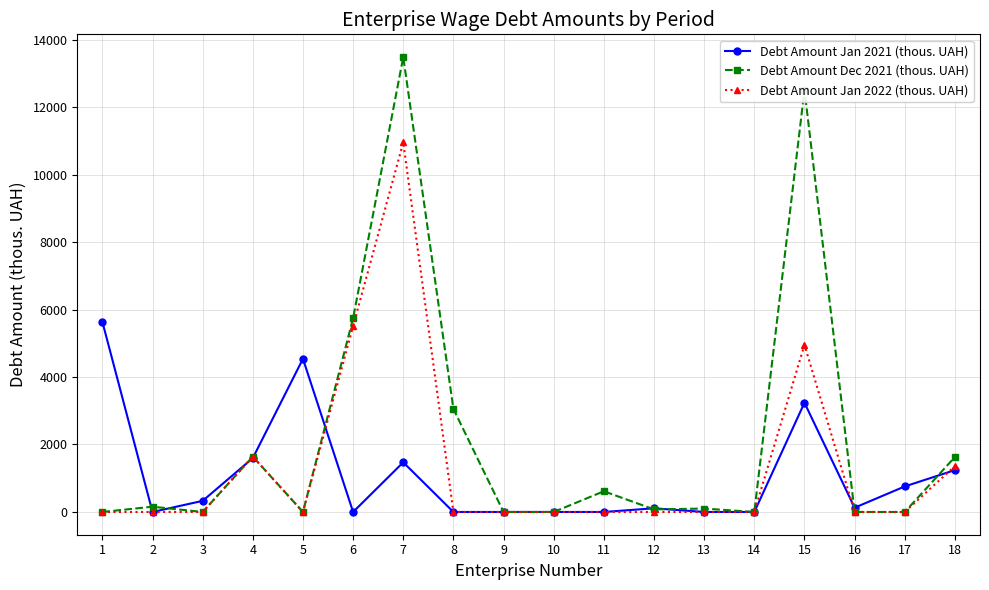

How many values in the Debt Amount Dec 2021 (thous. UAH) series are below 100?

9